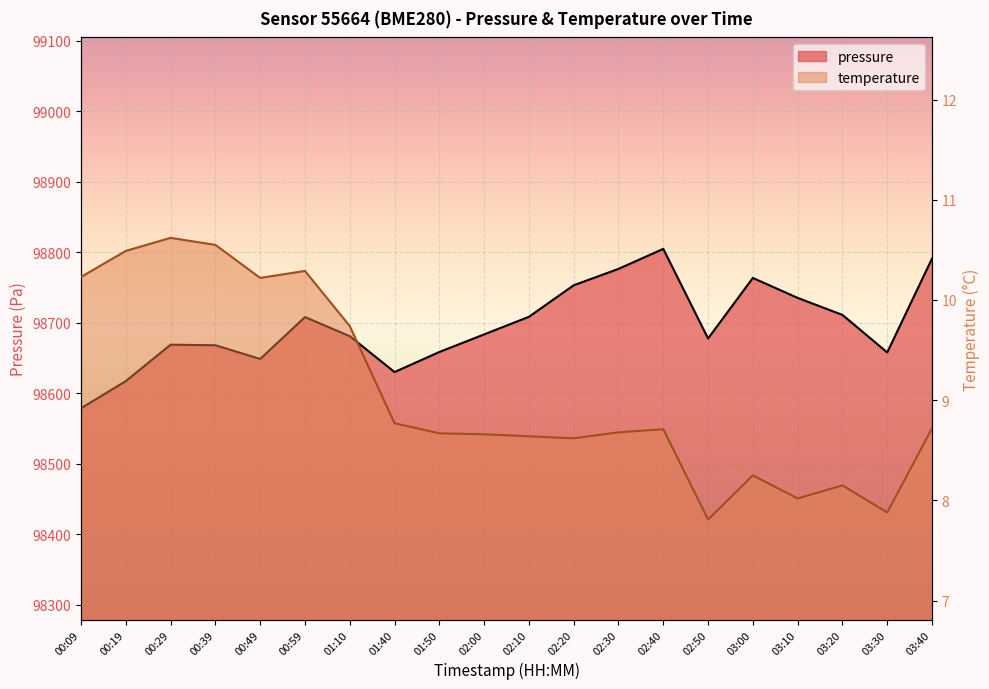

List the series in order of their peak value, lowest first.

temperature, pressure